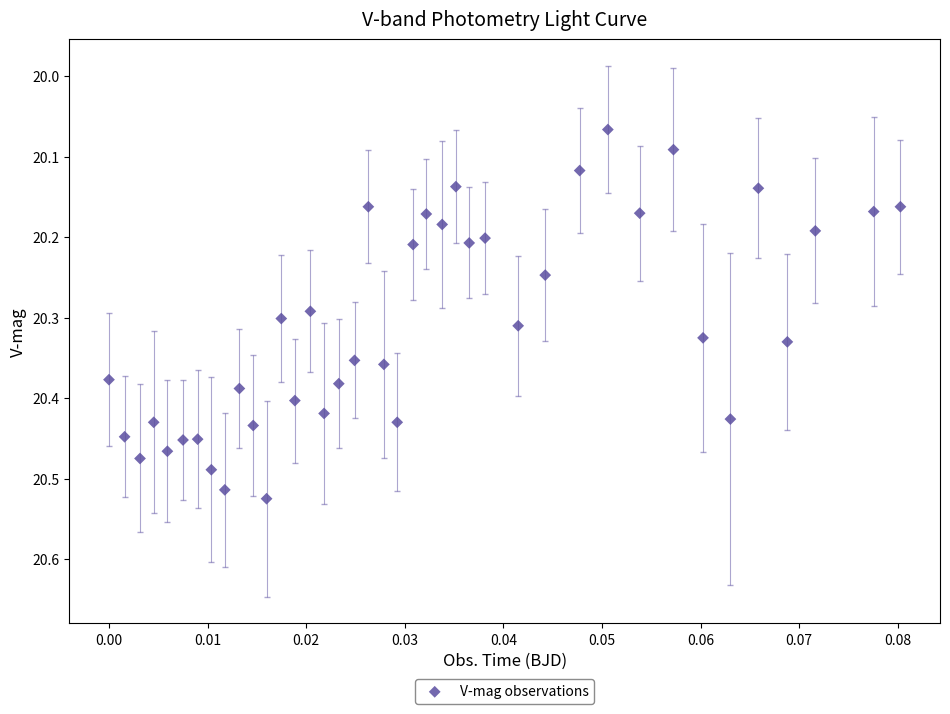

What is the range of Y values (max minus min)?

0.5